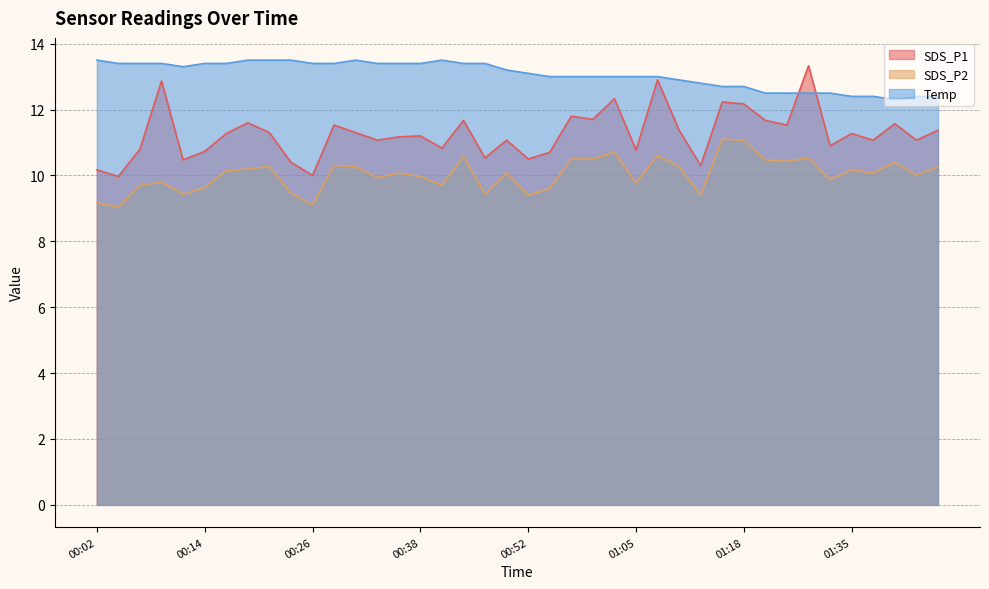

True or false: SDS_P2 and Temp cross at least once.

False